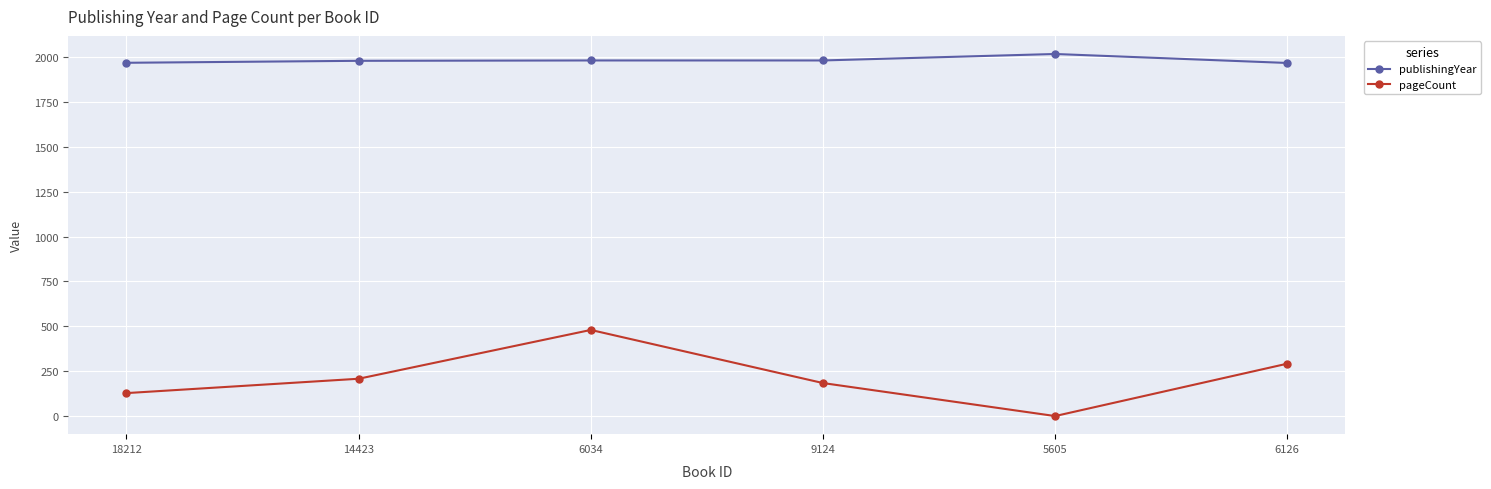

What is the lowest value of the publishingYear series?

1968